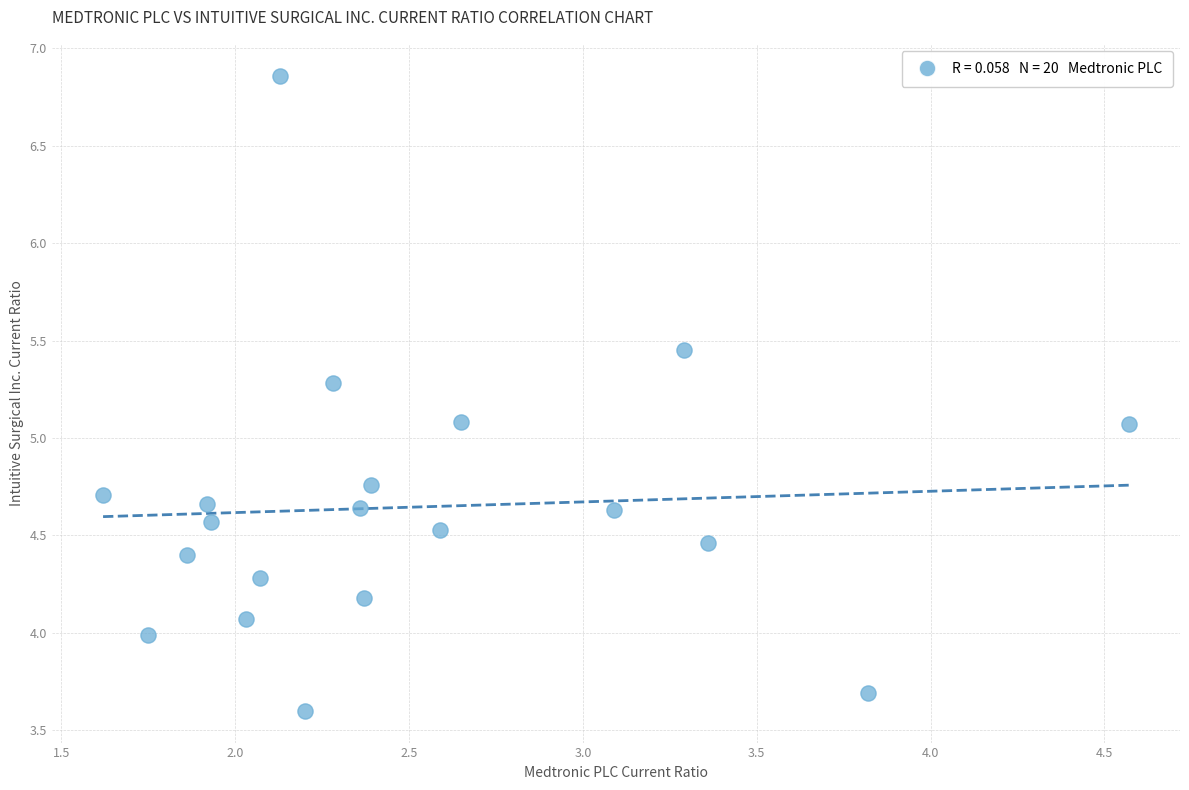

What is the range of Y values (max minus min)?

3.3